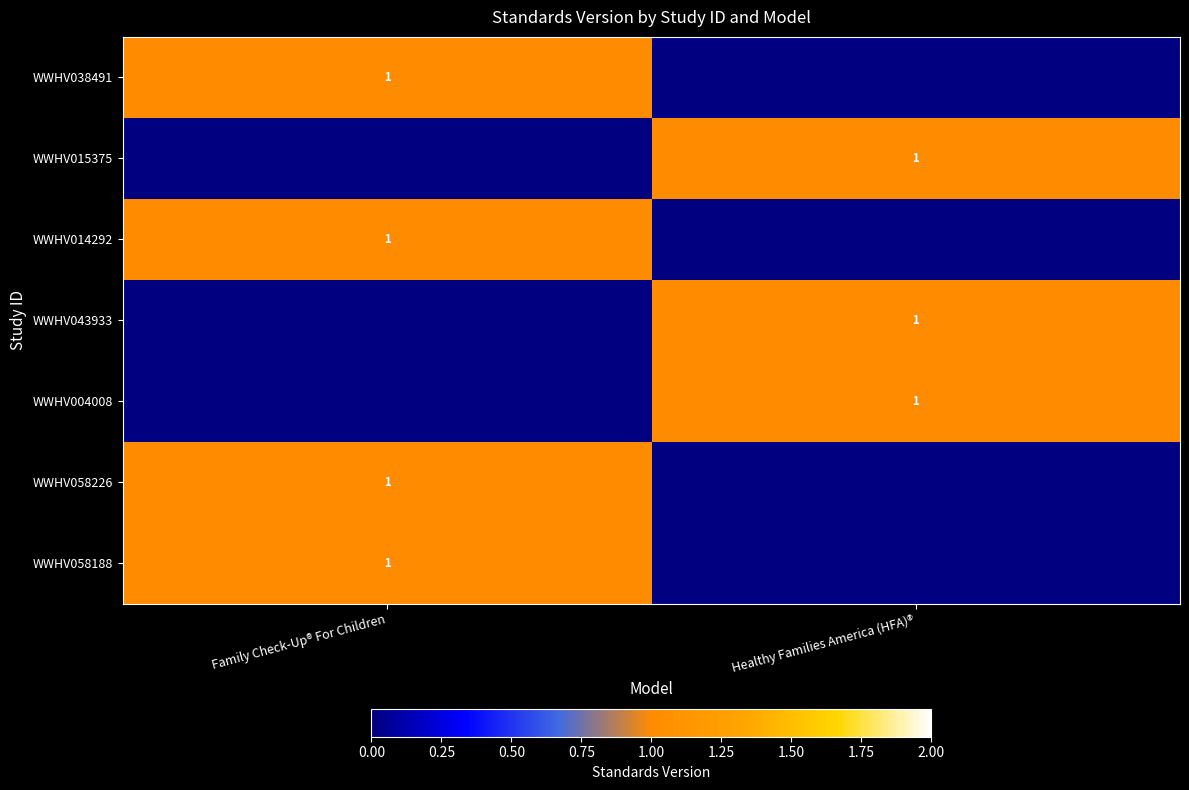

At which category is the sum across all series the highest?

Family Check-Up® For Children